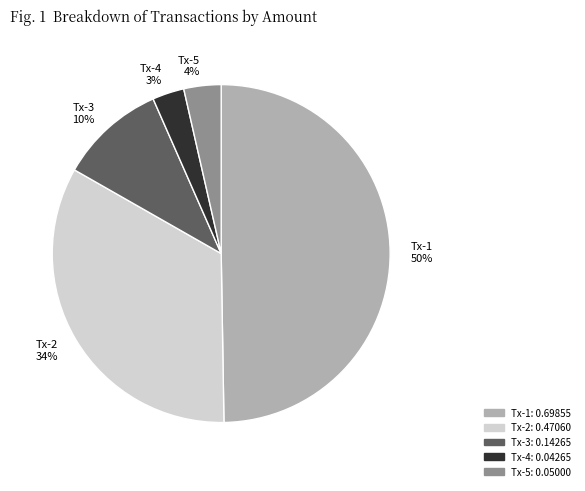

To the nearest percent, what is the difference between the largest and smallest slice percentages?

47%